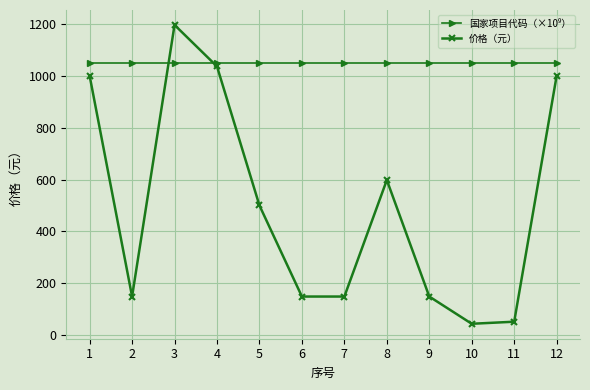

Does the chart have visible grid lines?

Yes